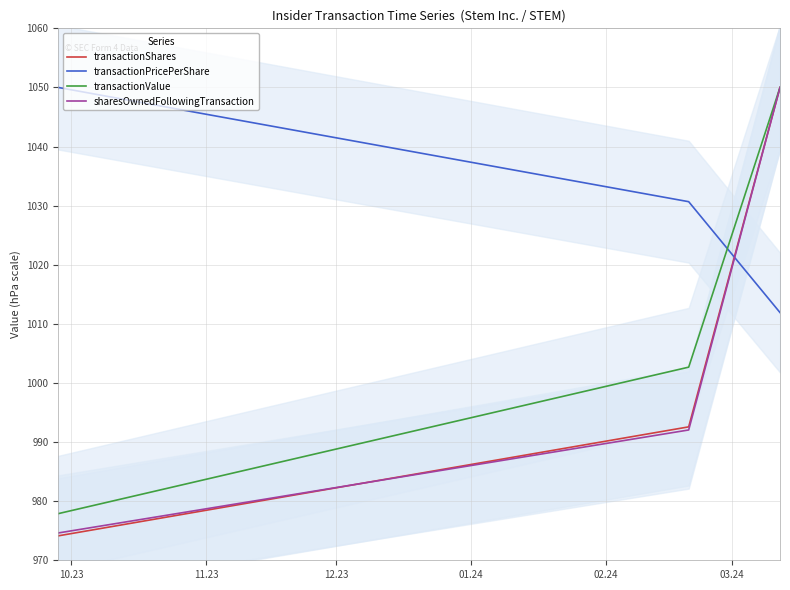

Which series has the widest spread of values?

transactionShares